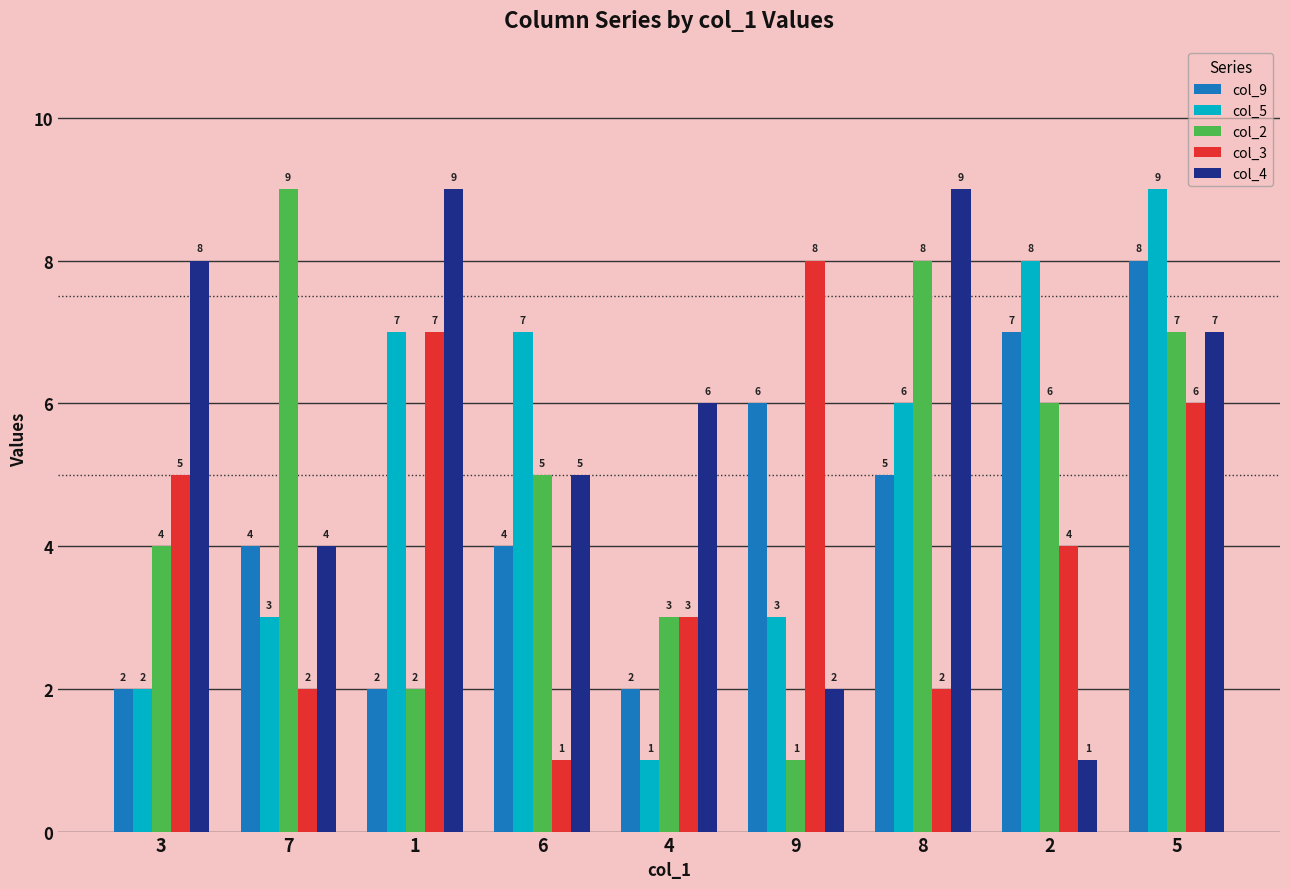

Reading left to right, transcribe all the data shown in this chart.

col_9: 2	4	2	4	2	6	5	7	8
col_5: 2	3	7	7	1	3	6	8	9
col_2: 4	9	2	5	3	1	8	6	7
col_3: 5	2	7	1	3	8	2	4	6
col_4: 8	4	9	5	6	2	9	1	7